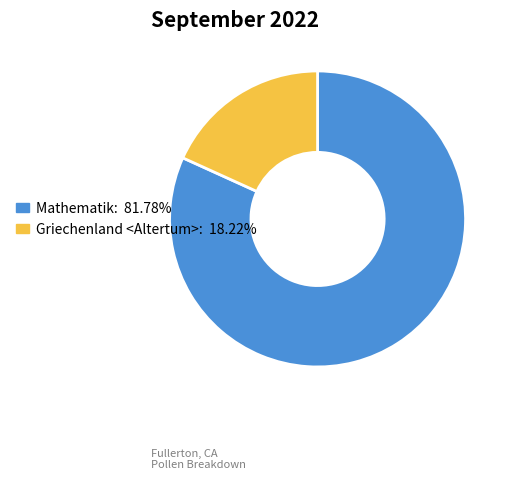

Do Mathematik and Griechenland <Altertum> together represent more than half of the pie?

Yes